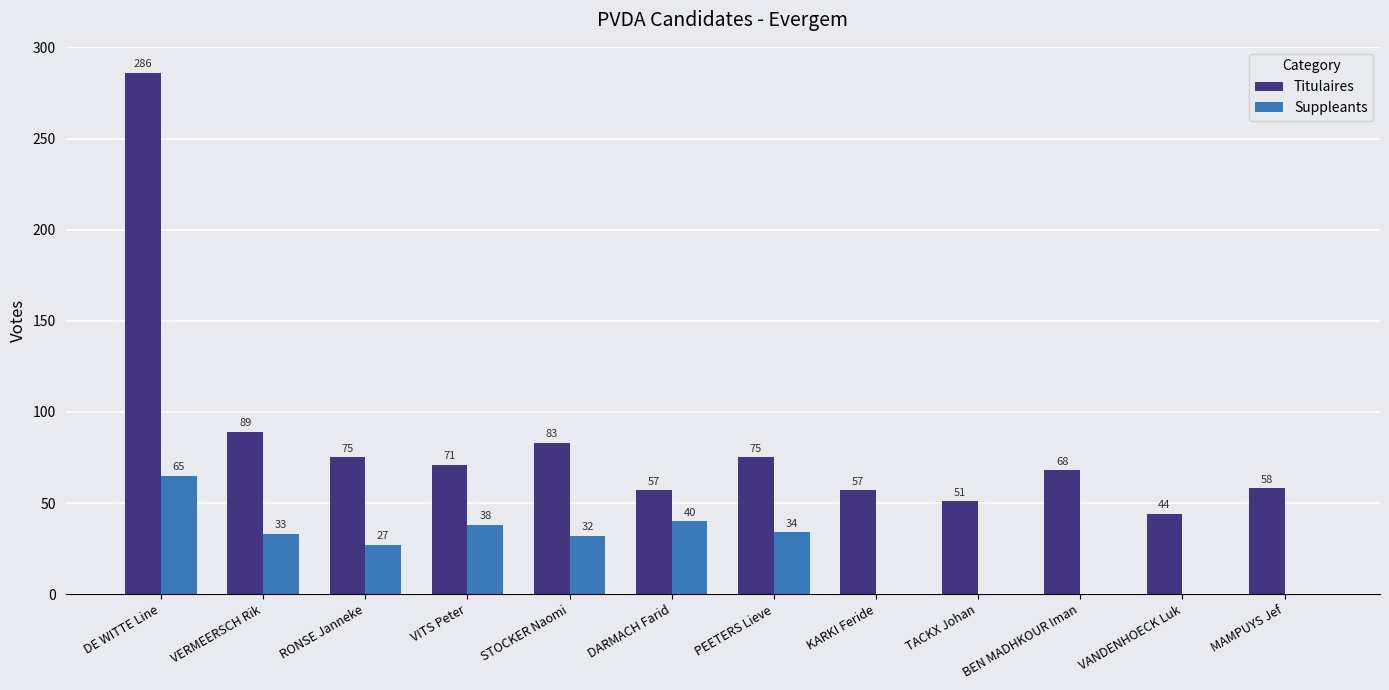

Is it true that Titulaires equals 69 at TACKX Johan?

False